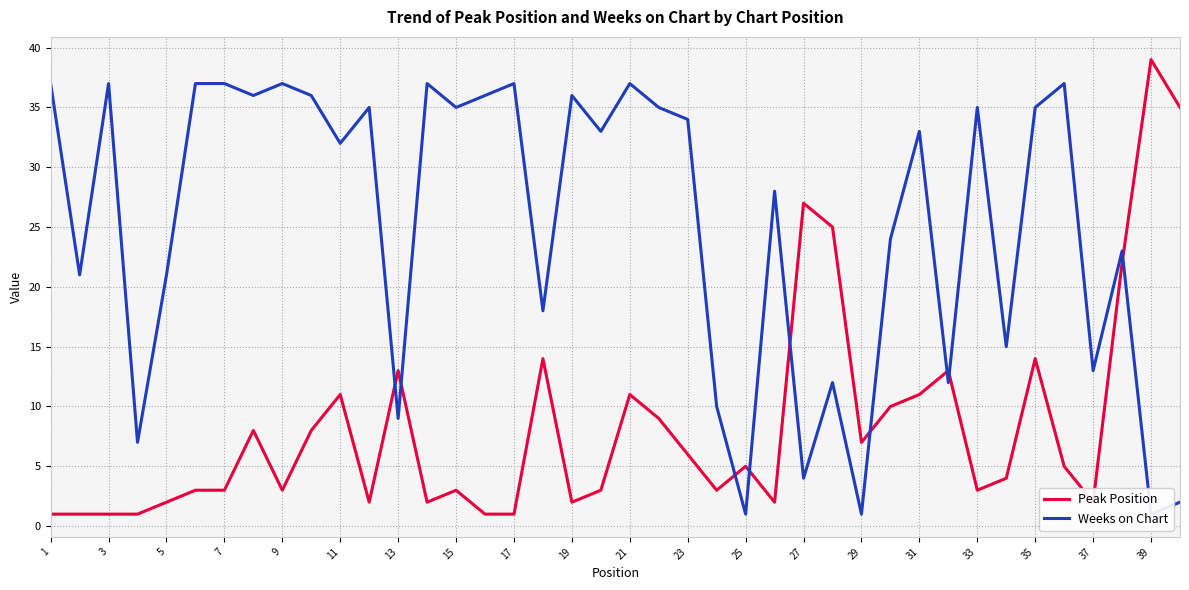

What is the maximum value for Peak Position?

39